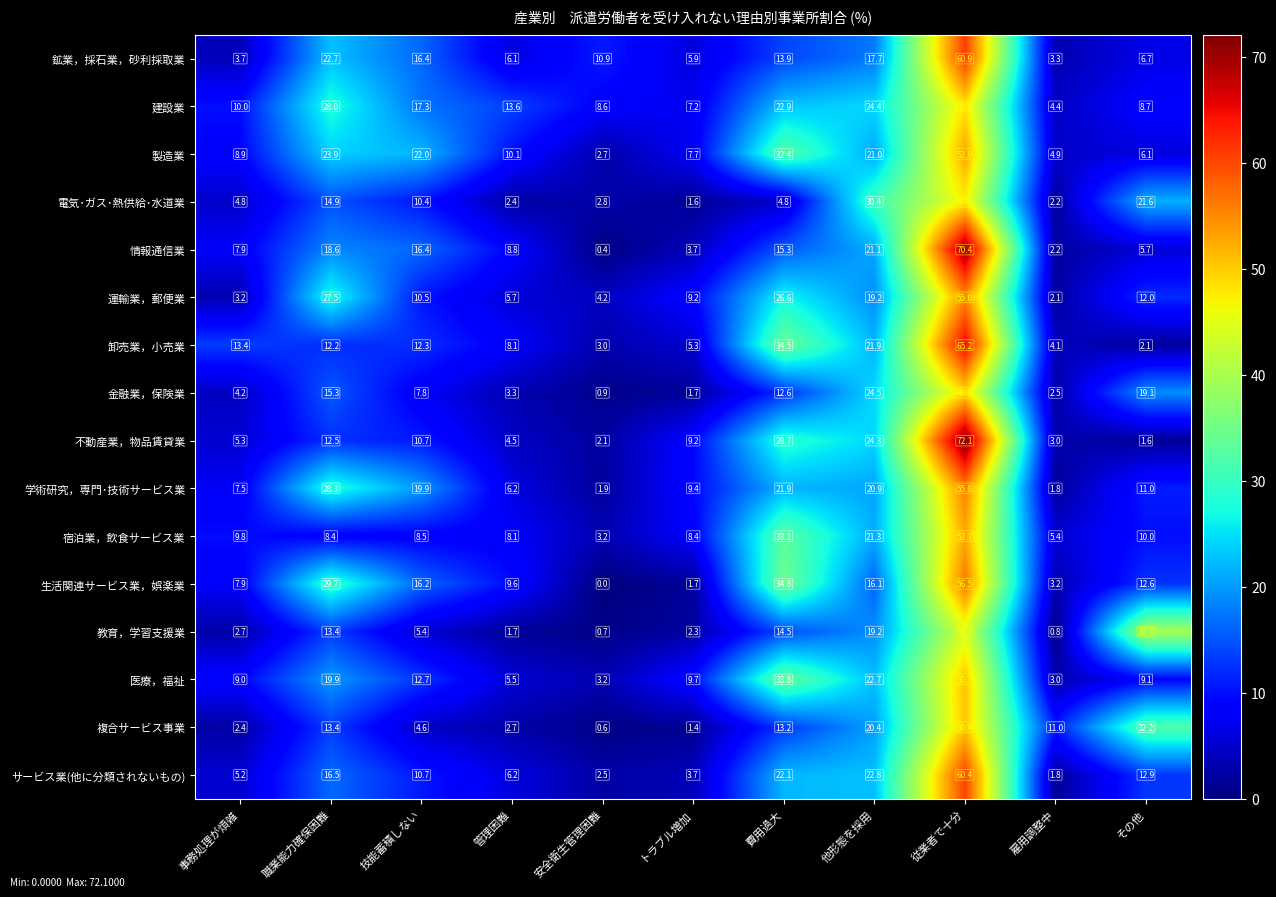

What is the difference between the maximum and minimum values in the 情報通信業 series?

70.0